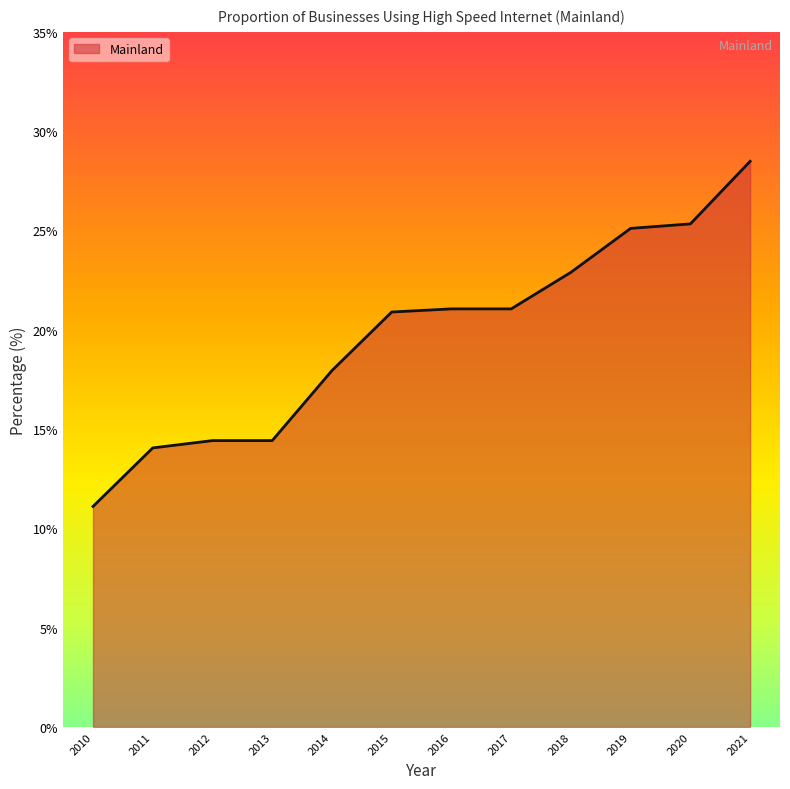

What is the greatest value displayed?

28.5